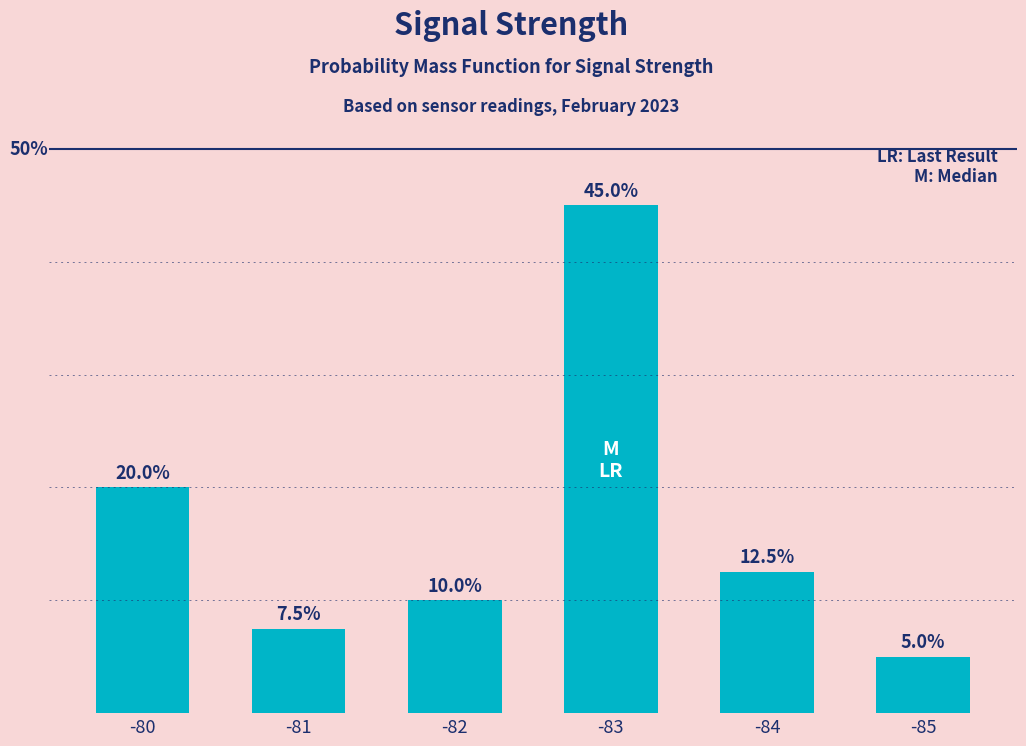

List the labels in order of value, smallest first.

-85, -81, -82, -84, -80, -83